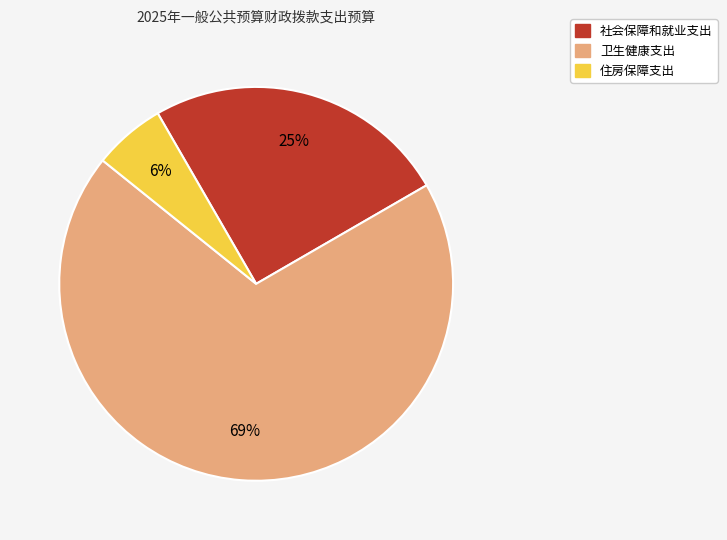

Does 住房保障支出 represent more than half of the total?

No